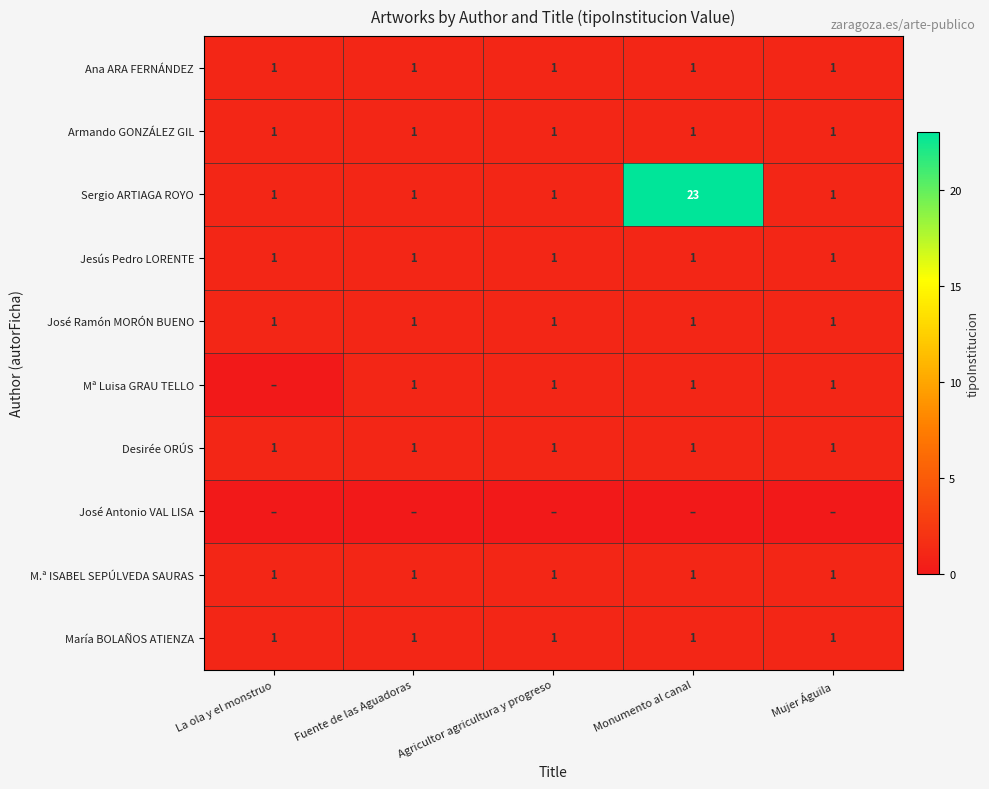

Between Monumento al canal and Agricultor agricultura y progreso, which is larger?

Monumento al canal